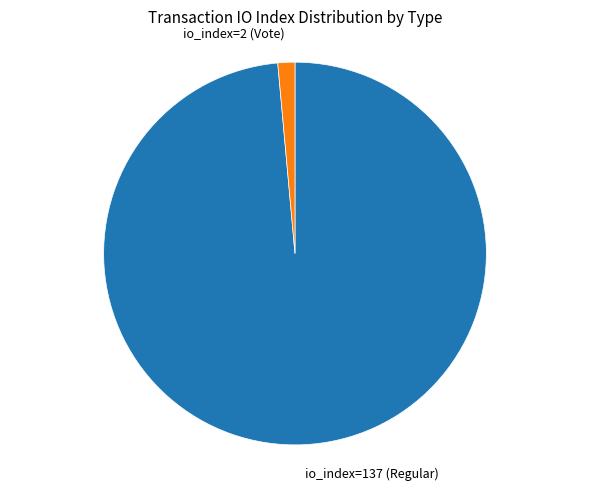

Which category has the smallest portion of the pie?

io_index=2 (Vote)